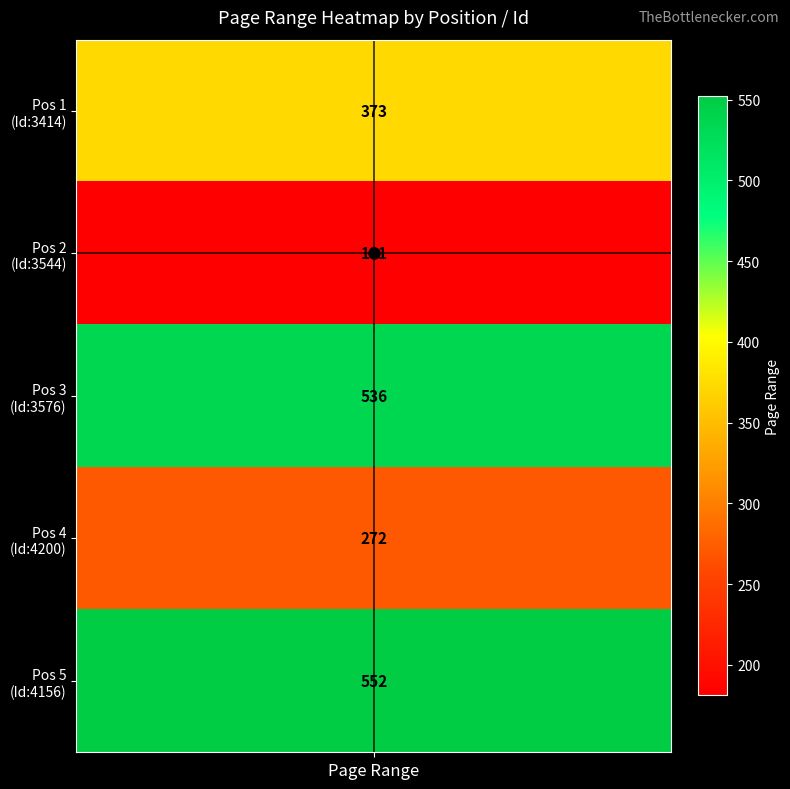

Reading left to right, transcribe all the data shown in this chart.

1
3414=373	2
3544=181	3
3576=536	4
4200=272	5
4156=552